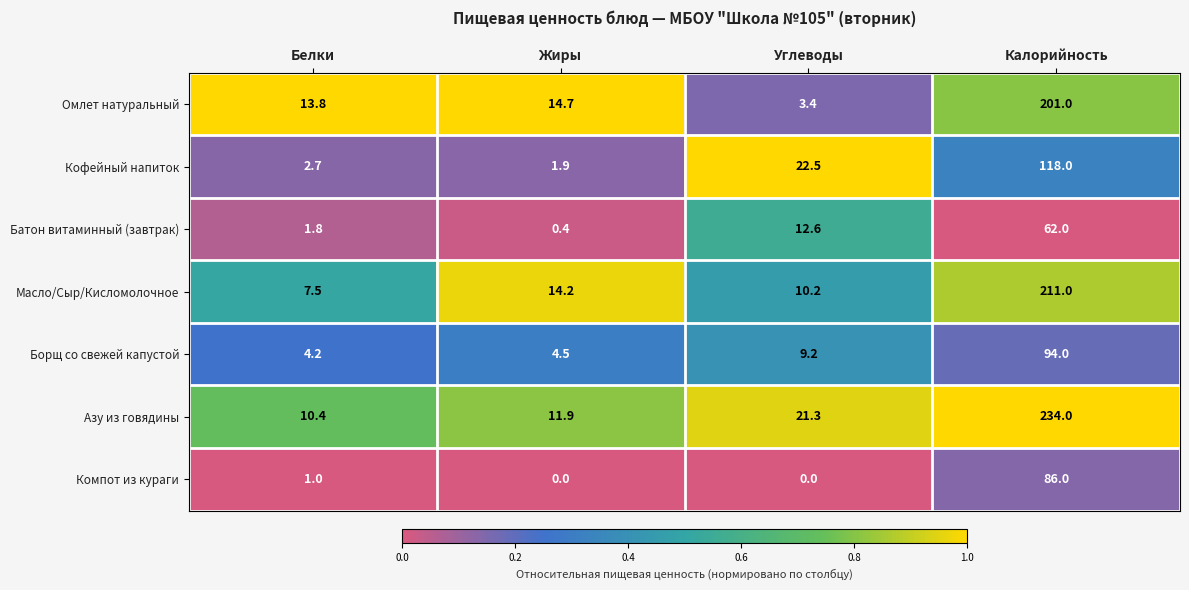

What is the approximate value of Кофейный напиток at Белки?

2.7